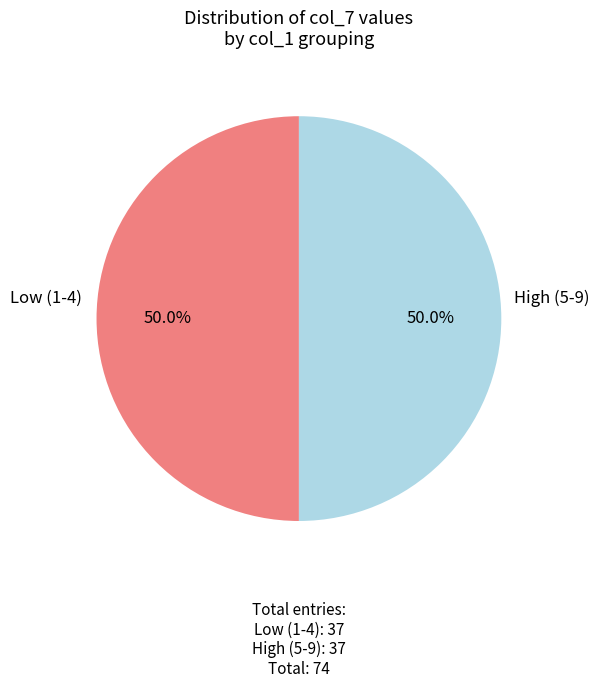

What is the ratio of the value at High (5-9) to the value at Low (1-4)?

1.0